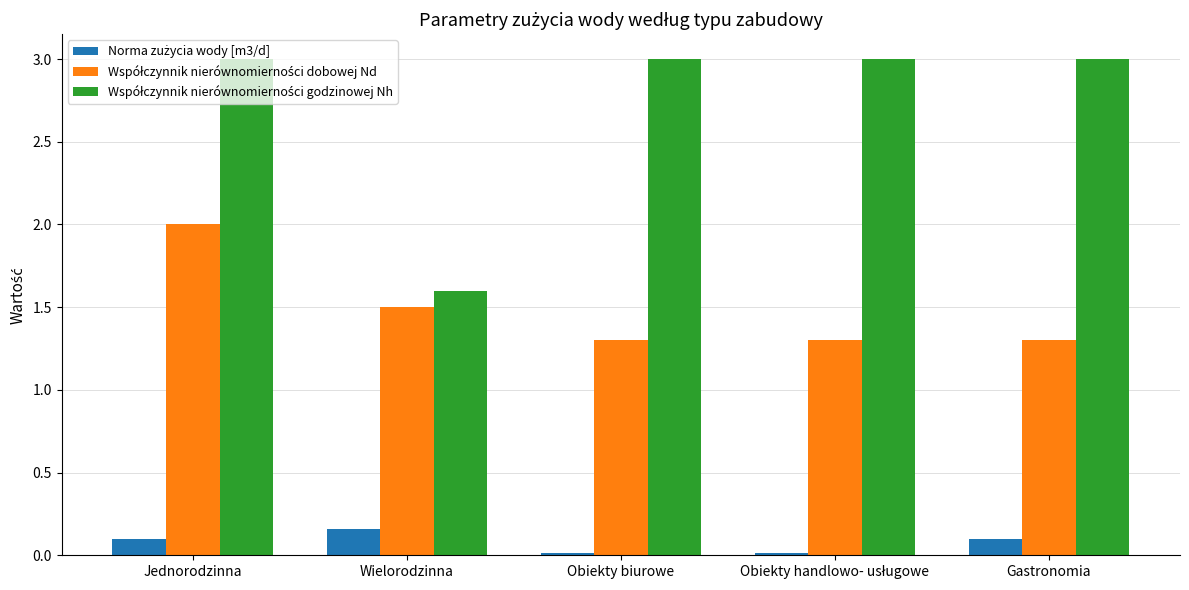

What is the label of the 1st bar from the right?

Gastronomia